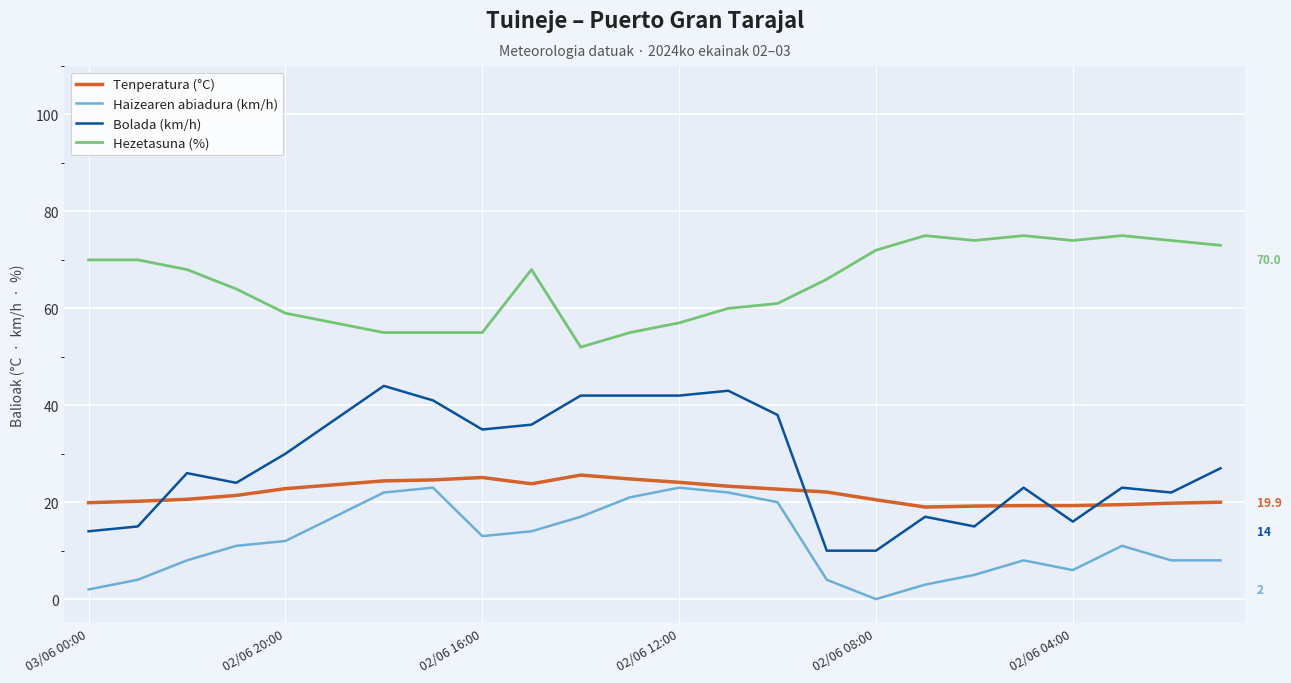

What is the maximum value for Bolada (km/h)?

44.0